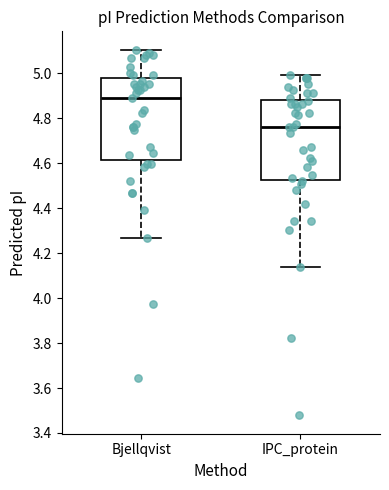

Where is the upper edge of the box for IPC_protein on the y-axis? The values are not printed on the chart, so give them approximately, as read against the axis.

4.88